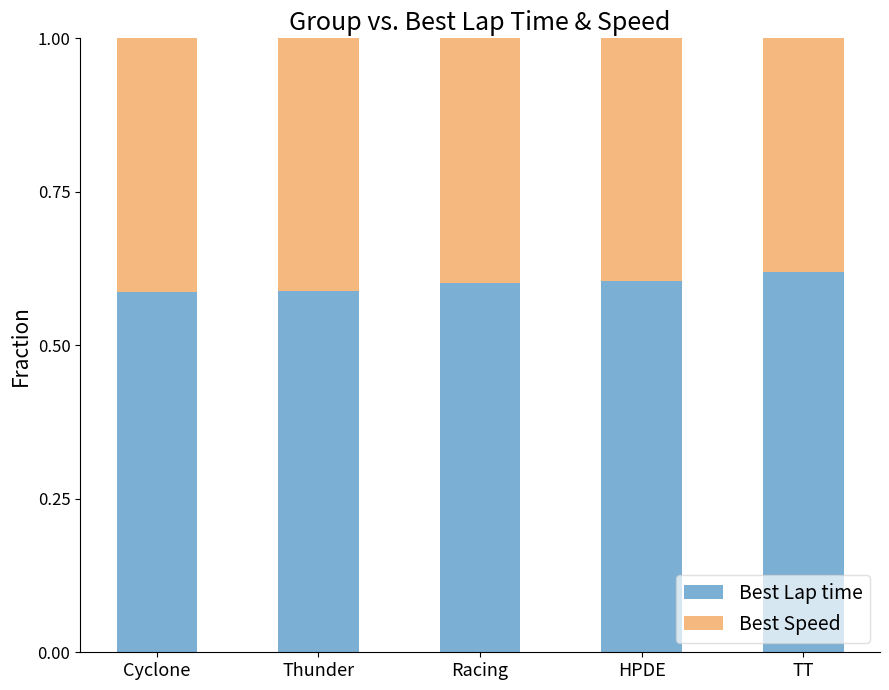

True or false: Best Lap time has a value of 0.6 at Cyclone.

True